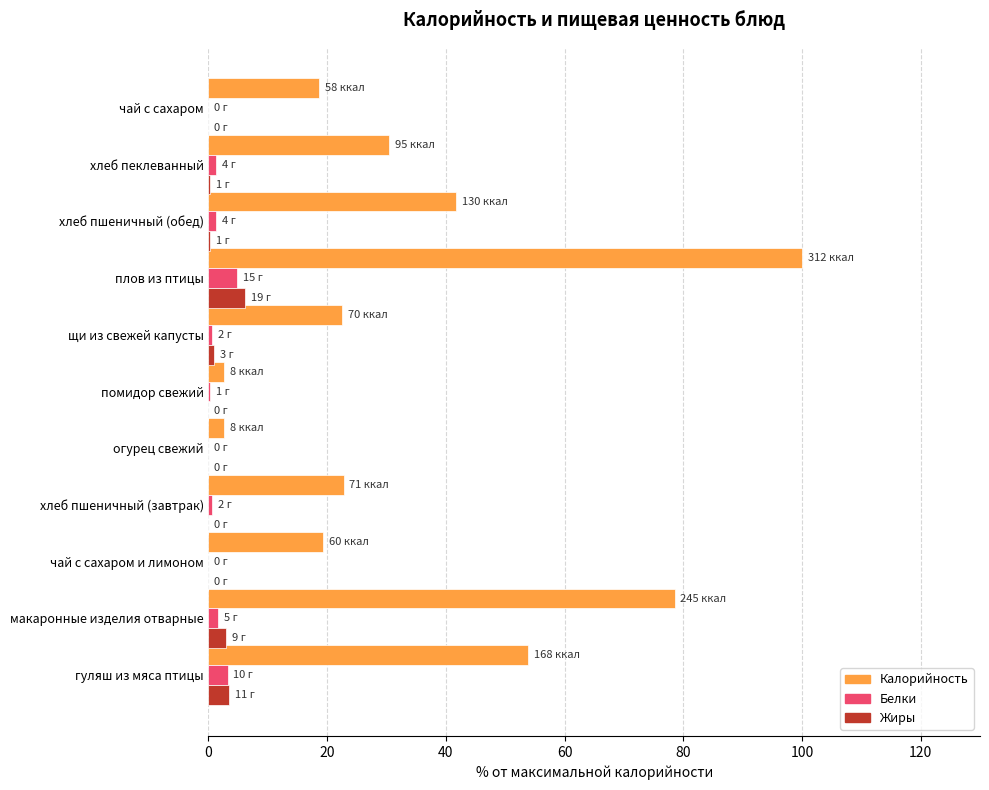

The value of Калорийность at чай с сахаром is 4.9. True or false?

False